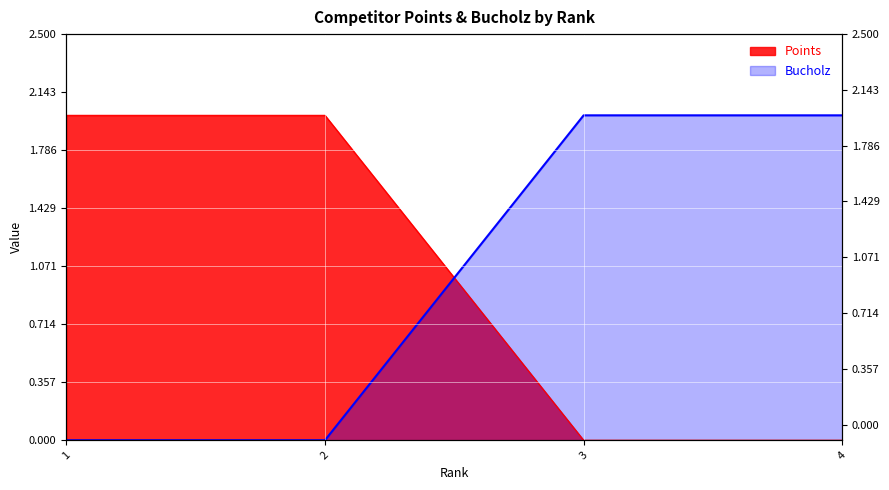

True or false: the data has more than 1 interior local peaks.

False